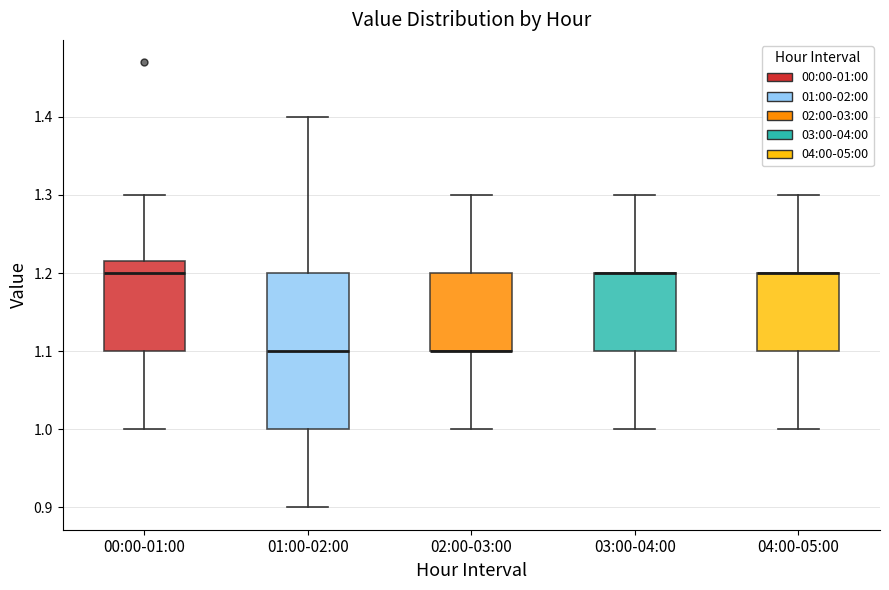

Where is the upper edge of the box for 02:00-03:00 on the y-axis? The values are not printed on the chart, so give them approximately, as read against the axis.

1.20